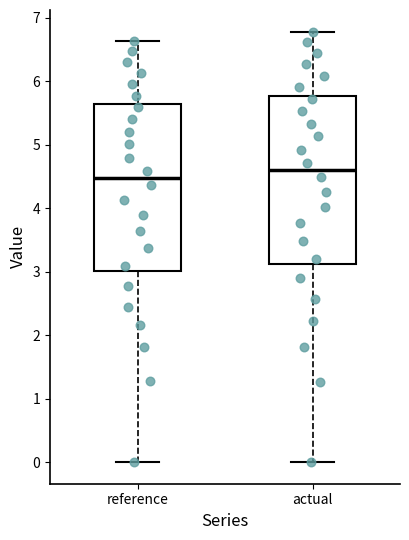

Reading left to right, transcribe this box plot: for each box, give where its median line is, the range the box spans, and where its two whiskers end, as read against the y-axis. The values are not printed on the chart, so give them approximately, as read against the axis.

reference: median 4.5, box 3.0 to 5.6, whiskers 0.0 to 6.6
actual: median 4.6, box 3.1 to 5.8, whiskers 0.0 to 6.8